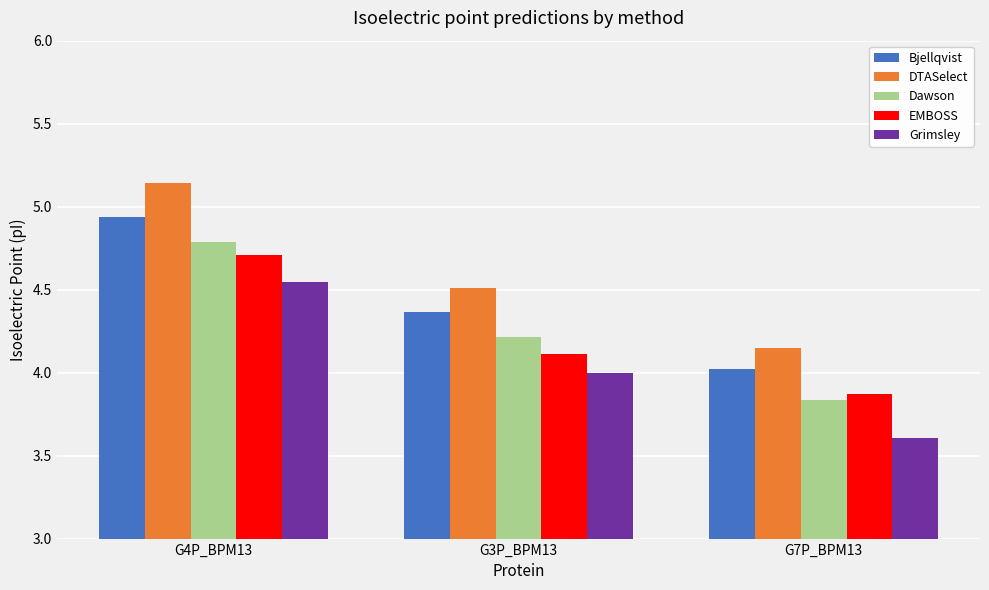

How many EMBOSS values are between 3 and 4?

1